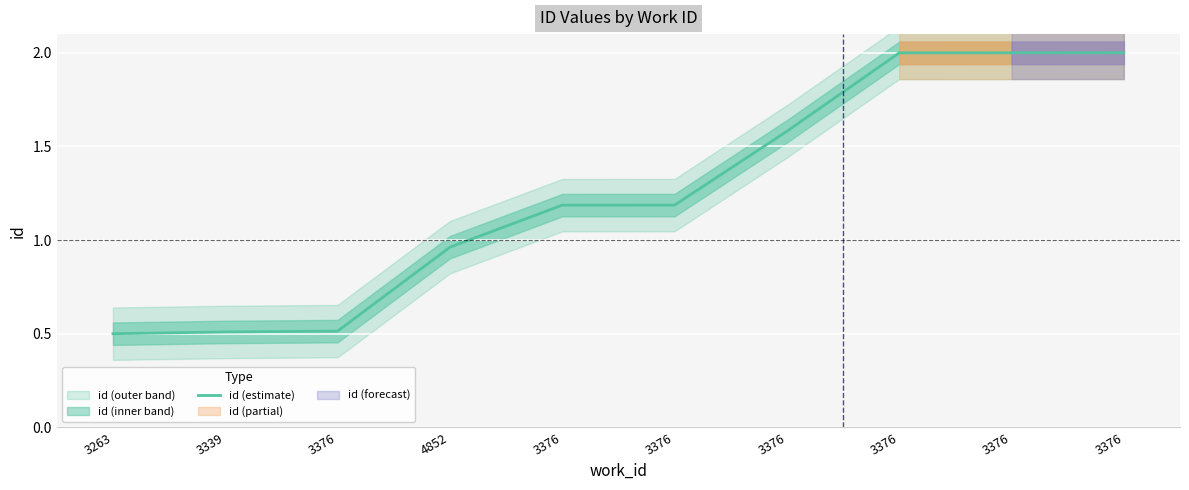

Approximately how many times larger is the value at 3376 compared to 3376?

1.0